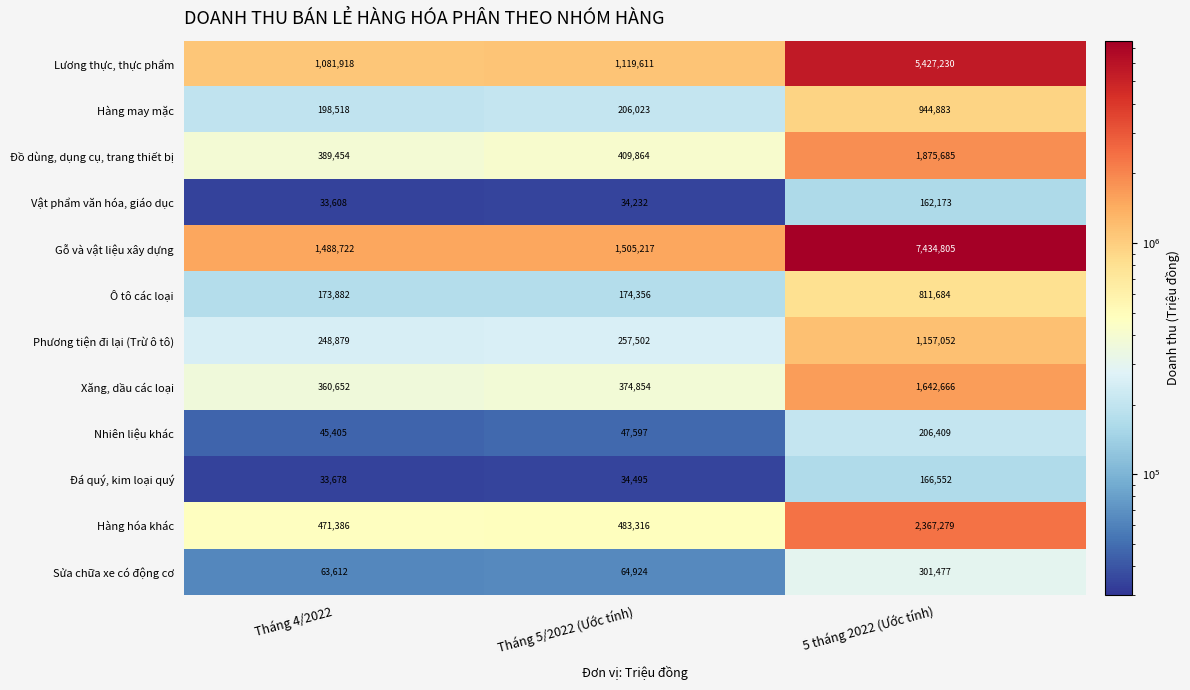

What is the maximum value shown in the chart?

7434805